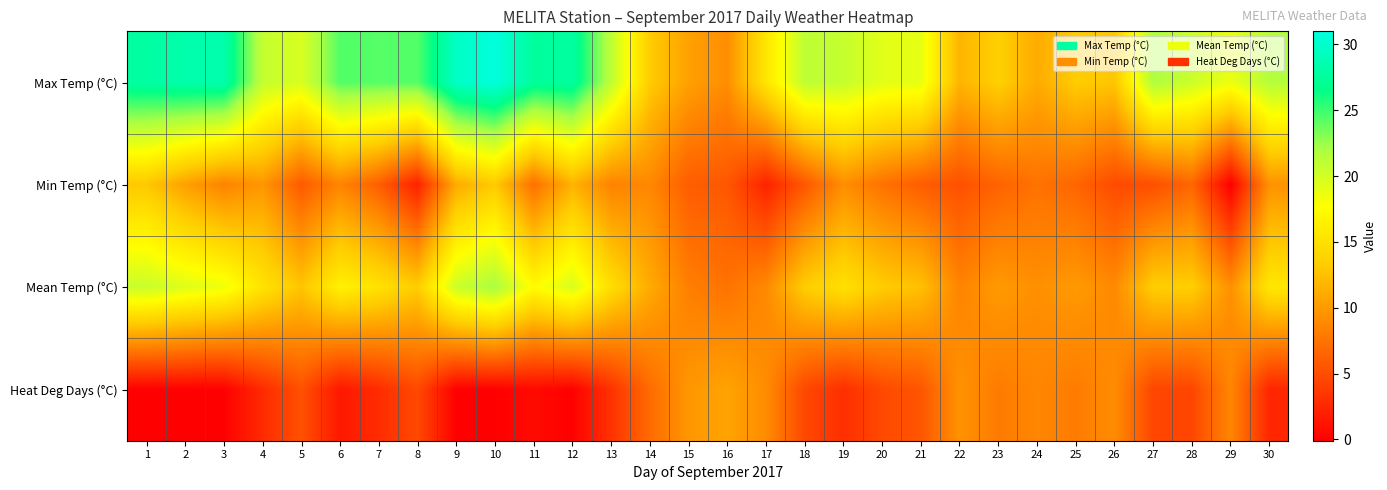

Reading right to left, what are all the values shown in this chart?

Max Temp (°C): 30=21.6	29=18.7	28=20.4	27=21.9	26=12.9	25=13.3	24=11.1	23=13.6	22=11.7	21=18.9	20=19.2	19=20.7	18=21.1	17=15.5	16=9.2	15=10.4	14=13.3	13=21.1	12=27.8	11=27.6	10=31.0	9=29.7	8=24.4	7=24.3	6=24.4	5=19.7	4=20.8	3=28.4	2=28.4	1=27.9
Min Temp (°C): 30=9.5	29=-0.1	28=6.6	27=5.1	26=4.8	25=6.6	24=7.4	23=6.4	22=5.2	21=6.0	20=7.4	19=9.2	18=5.6	17=2.2	16=5.6	15=6.0	14=8.8	13=8.5	12=11.6	11=7.2	10=13.2	9=11.1	8=2.1	7=6.1	6=8.6	5=5.8	4=9.8	3=8.5	2=10.4	1=13.0
Mean Temp (°C): 30=15.6	29=9.3	28=13.5	27=13.5	26=8.9	25=10.0	24=9.3	23=10.0	22=8.5	21=12.5	20=13.3	19=15.0	18=13.4	17=8.9	16=7.4	15=8.2	14=11.1	13=14.8	12=19.7	11=17.4	10=22.1	9=20.4	8=13.3	7=15.2	6=16.5	5=12.8	4=15.3	3=18.5	2=19.4	1=20.5
Heat Deg Days (°C): 30=2.4	29=8.7	28=4.5	27=4.5	26=9.1	25=8.0	24=8.7	23=8.0	22=9.5	21=5.5	20=4.7	19=3.0	18=4.6	17=9.1	16=10.6	15=9.8	14=6.9	13=3.2	12=0.0	11=0.6	10=0.0	9=0.0	8=4.7	7=2.8	6=1.5	5=5.2	4=2.7	3=0.0	2=0.0	1=0.0